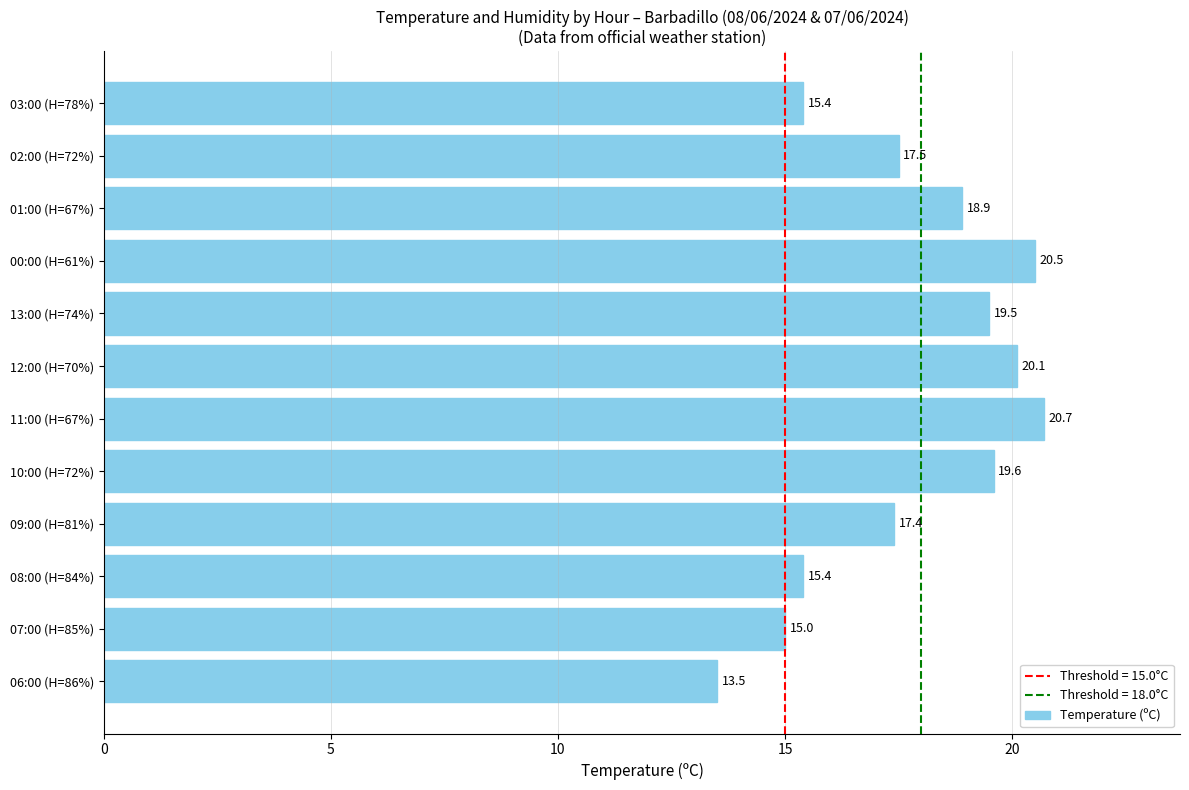

What is the change in value from 07:00 (H=85%) to 09:00 (H=81%)?

+2.4